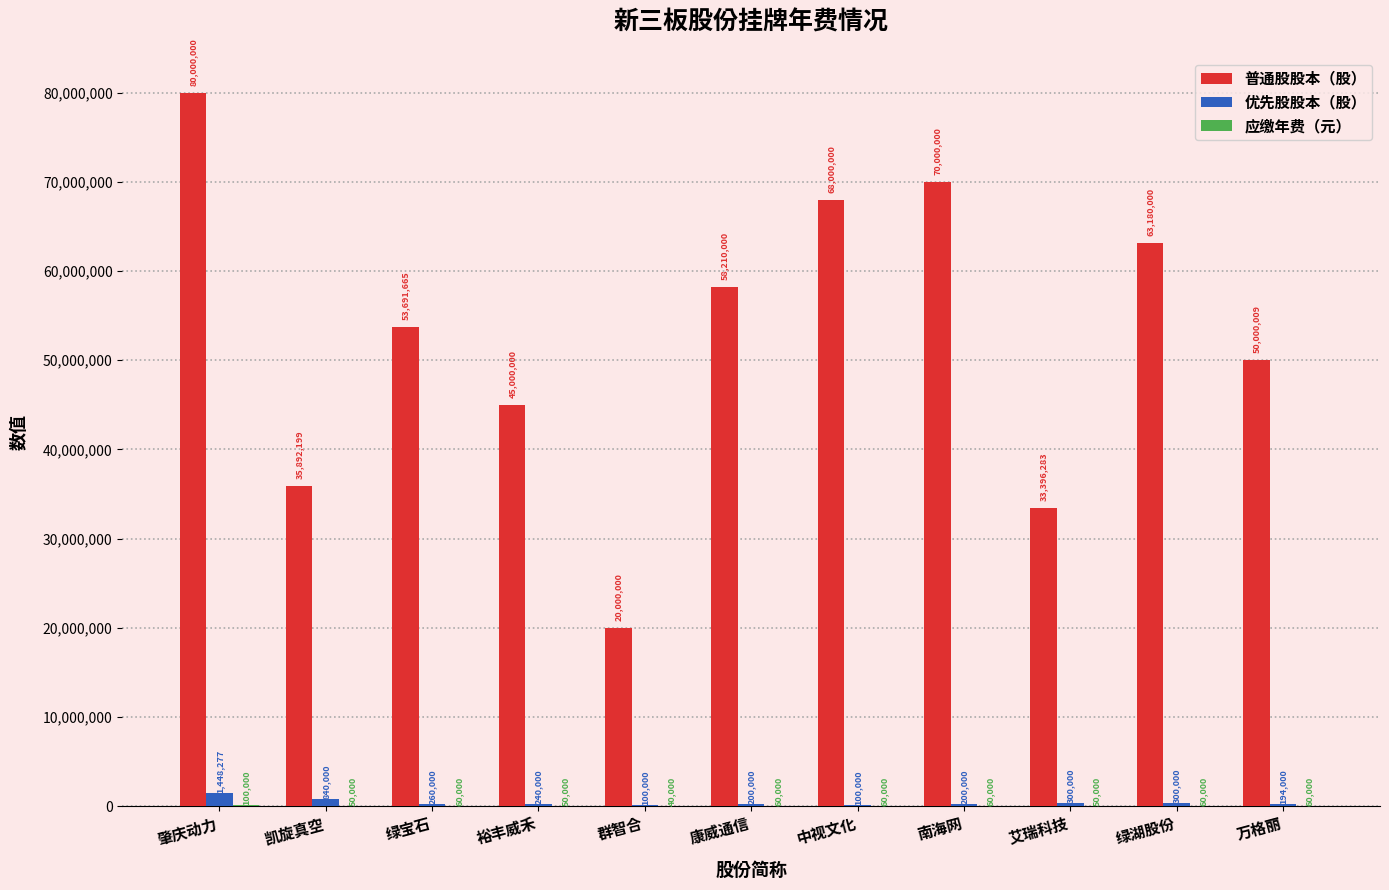

Between 康威通信 and 万格丽, which series saw the biggest shift?

普通股股本（股）